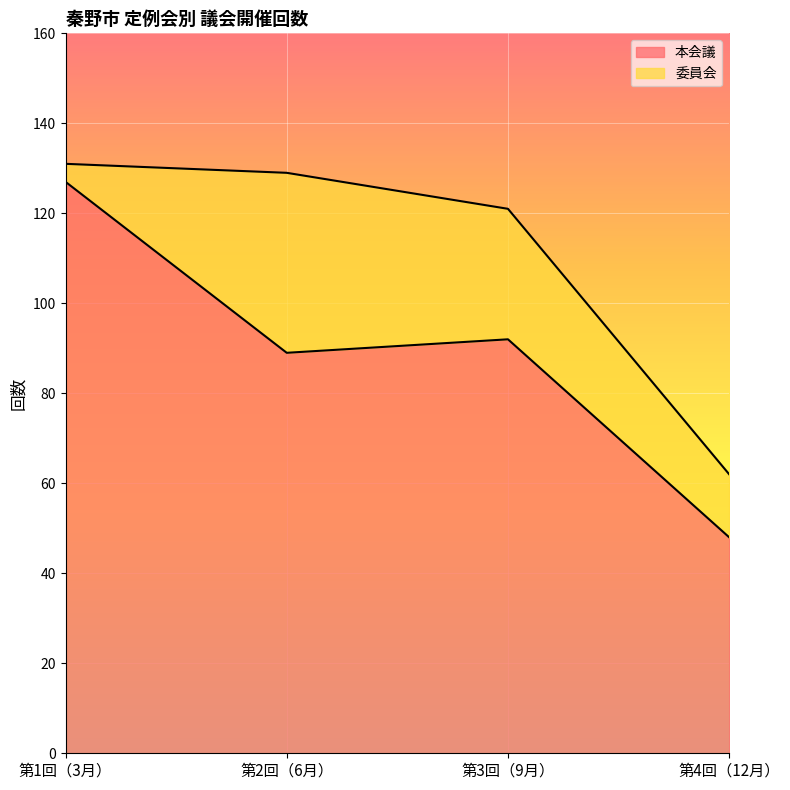

What position from the right is 第1回（3月）?

4